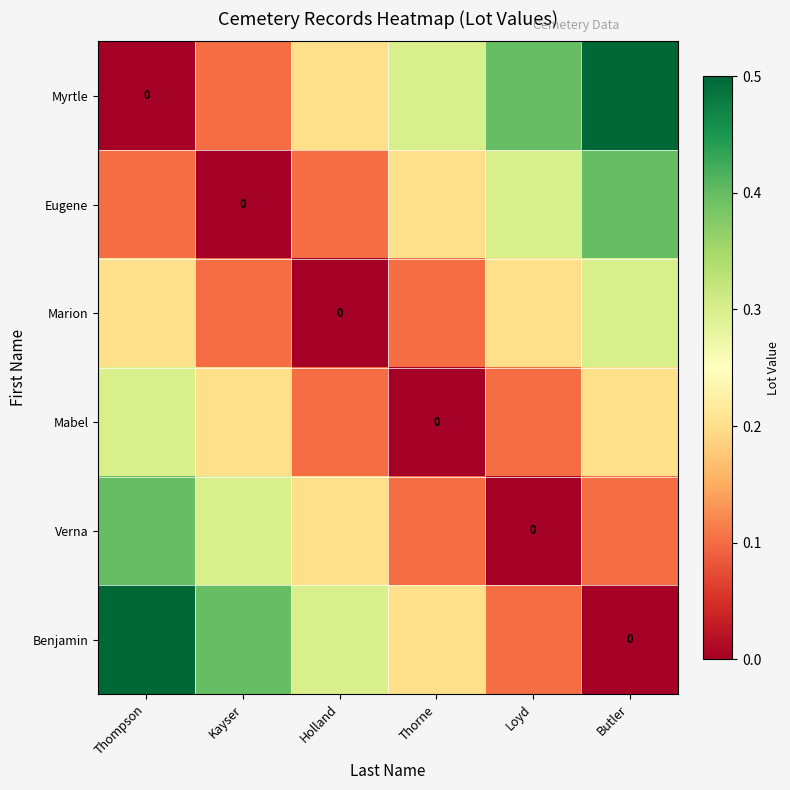

True or false: Verna has a value of 0.5 at Kayser.

False